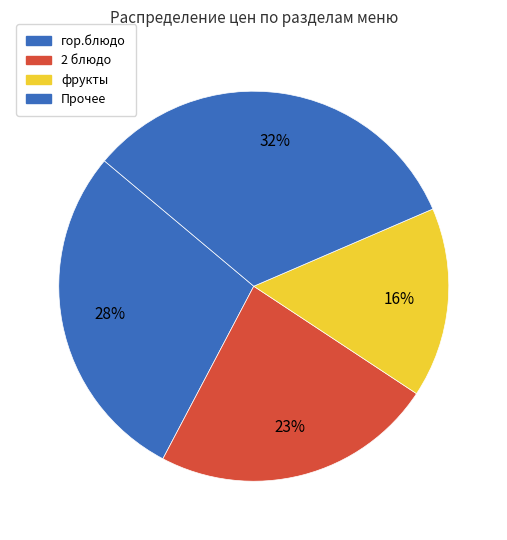

Which category has the smallest portion of the pie?

фрукты